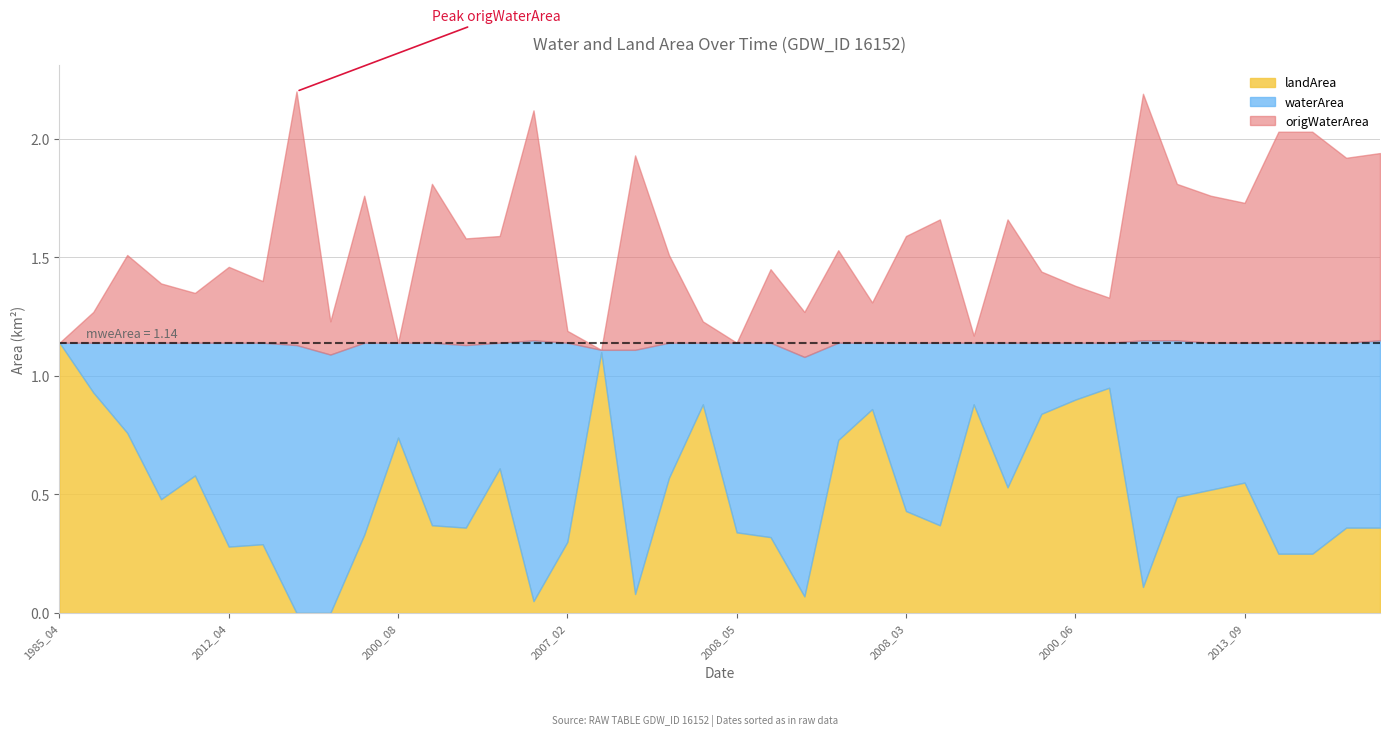

Which series has the largest total across all categories?

waterArea